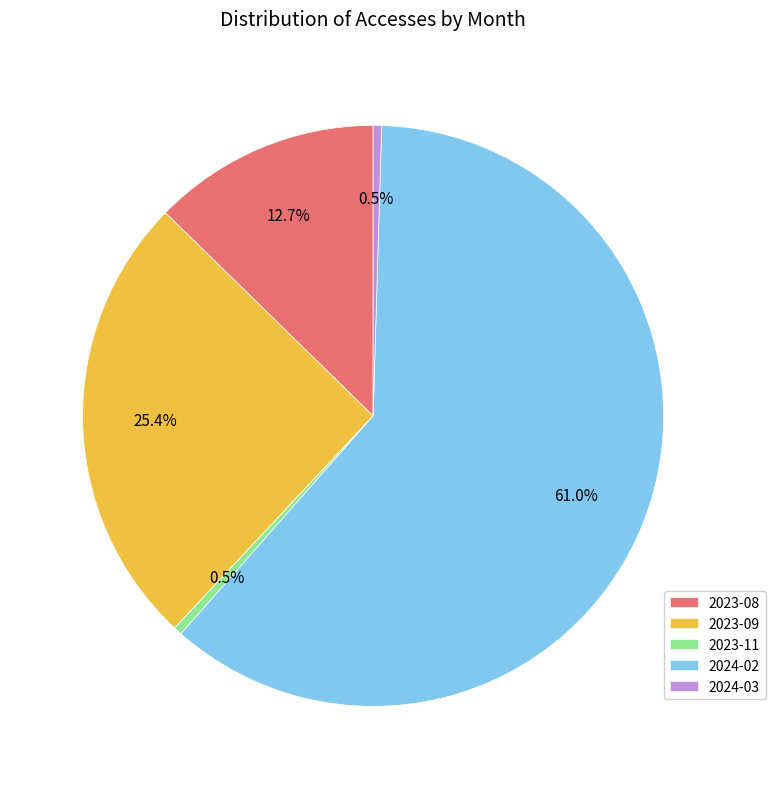

What is the ratio of the value at 2023-09 to the value at 2023-08?

2.0